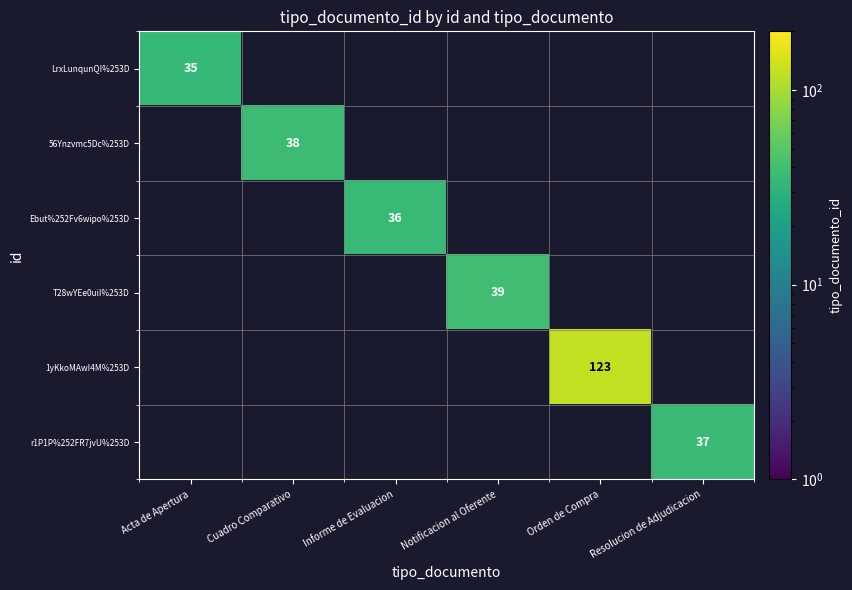

Is it true that r1P1P%252FR7jvU%253D equals 37 at Resolucion de Adjudicacion?

True